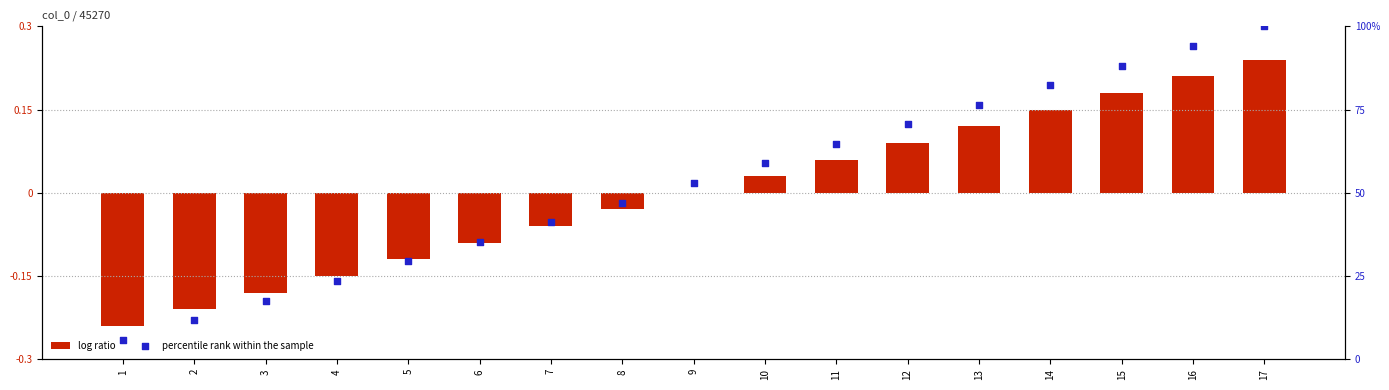

Which series contains the highest Y value?

percentile rank within the sample